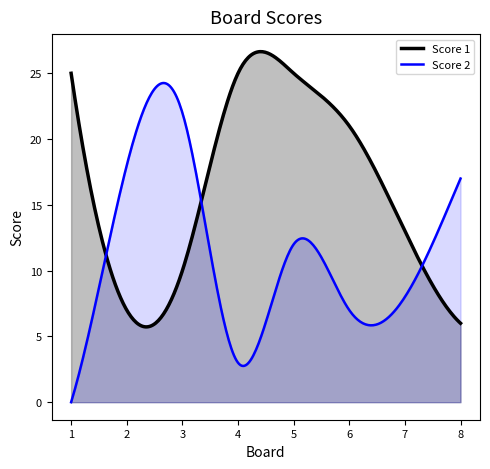

What are all the series names shown in the legend?

Score 1, Score 2